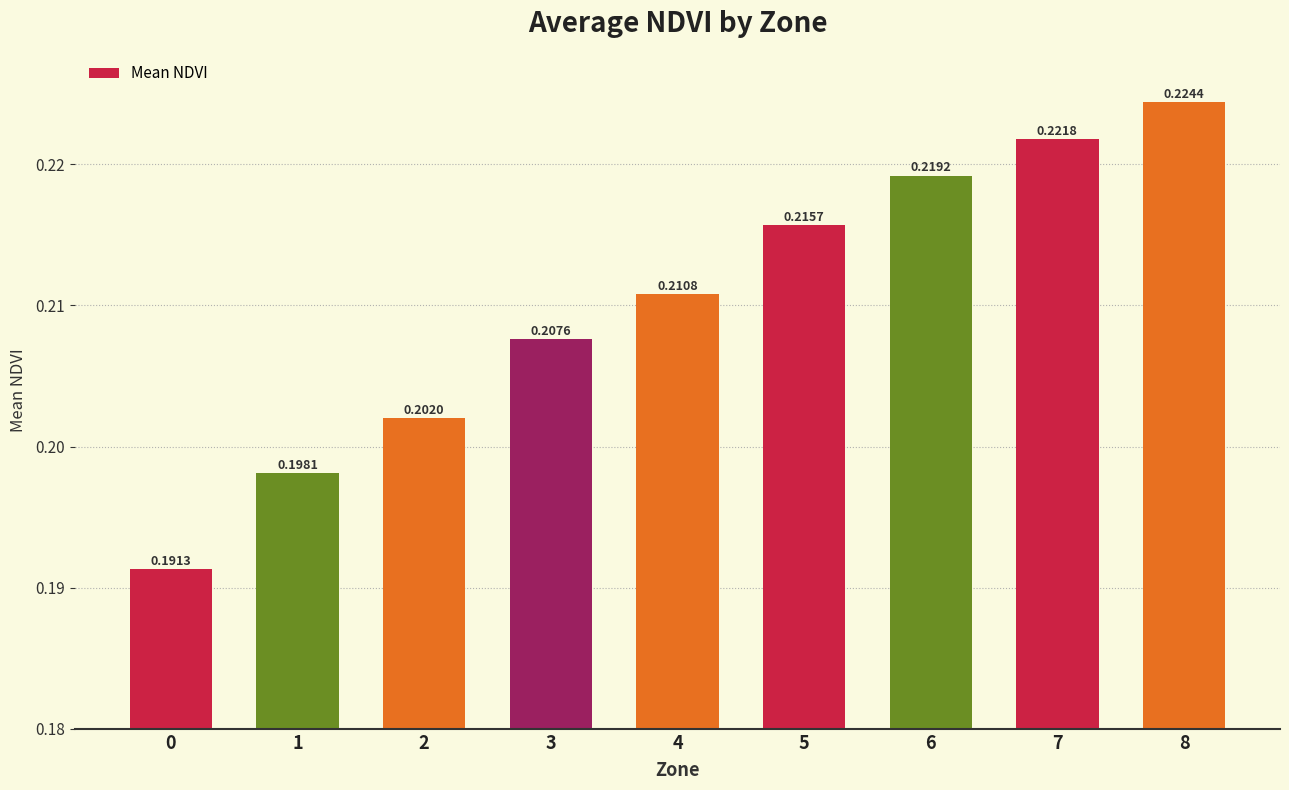

List the labels in order of value, largest first.

8, 7, 6, 5, 4, 3, 2, 1, 0